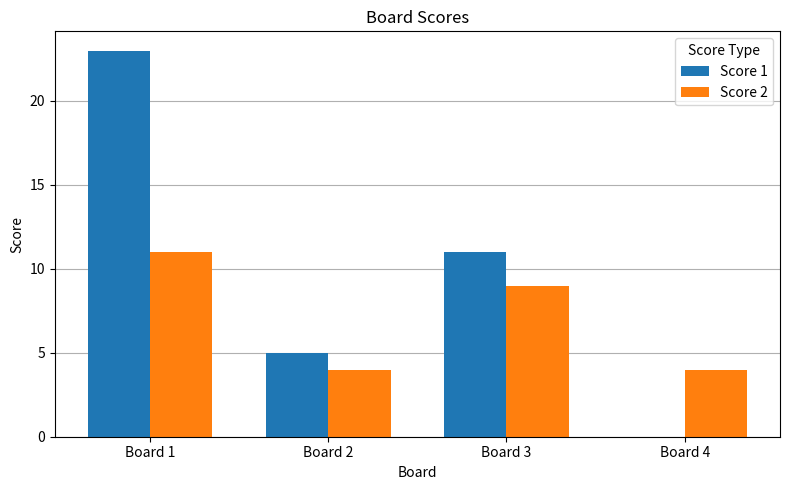

Which series has the widest spread of values?

Score 1